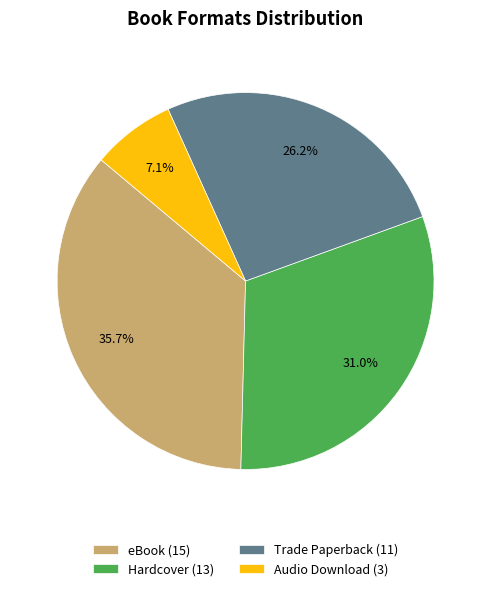

Which slice is the largest?

eBook